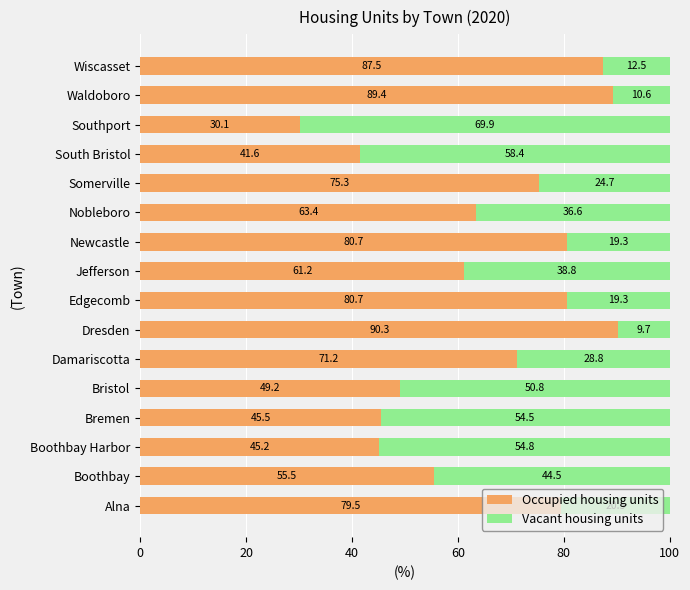

True or false: Occupied housing units has a value of 30.1 at Southport.

True